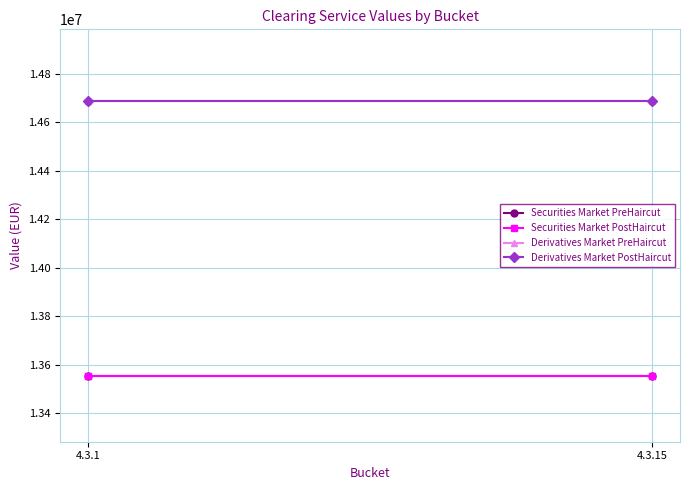

True or false: Derivatives Market PostHaircut has a value of 24164526 at 4.3.1.

False